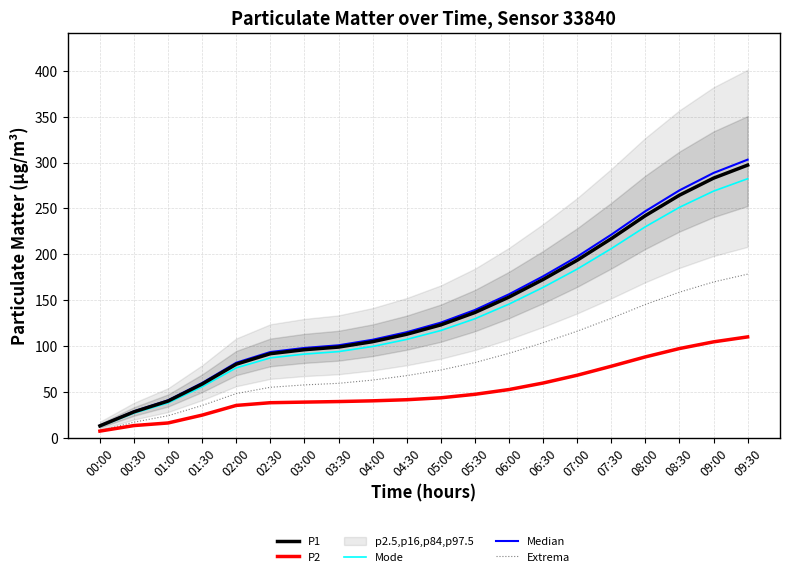

Which category has the highest value across all series?

09:30